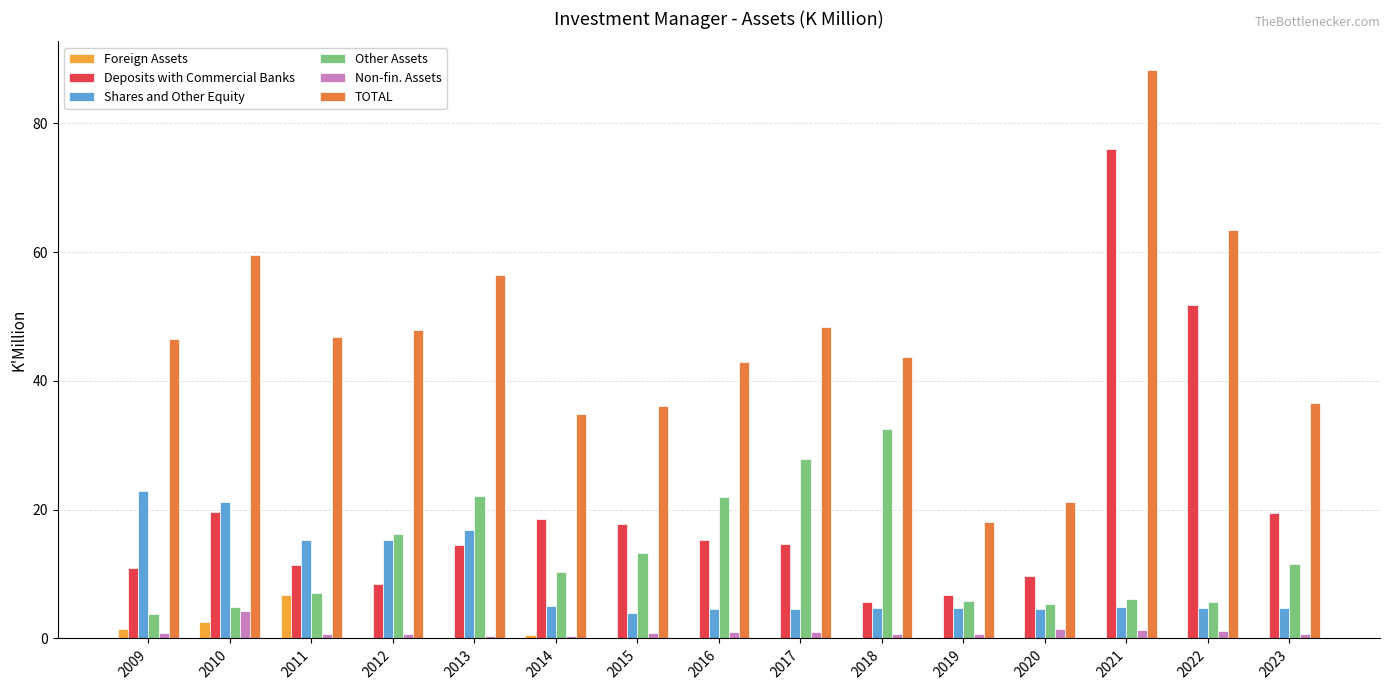

The Deposits with Commercial Banks series shows 51.7 at 2022. True or false?

True